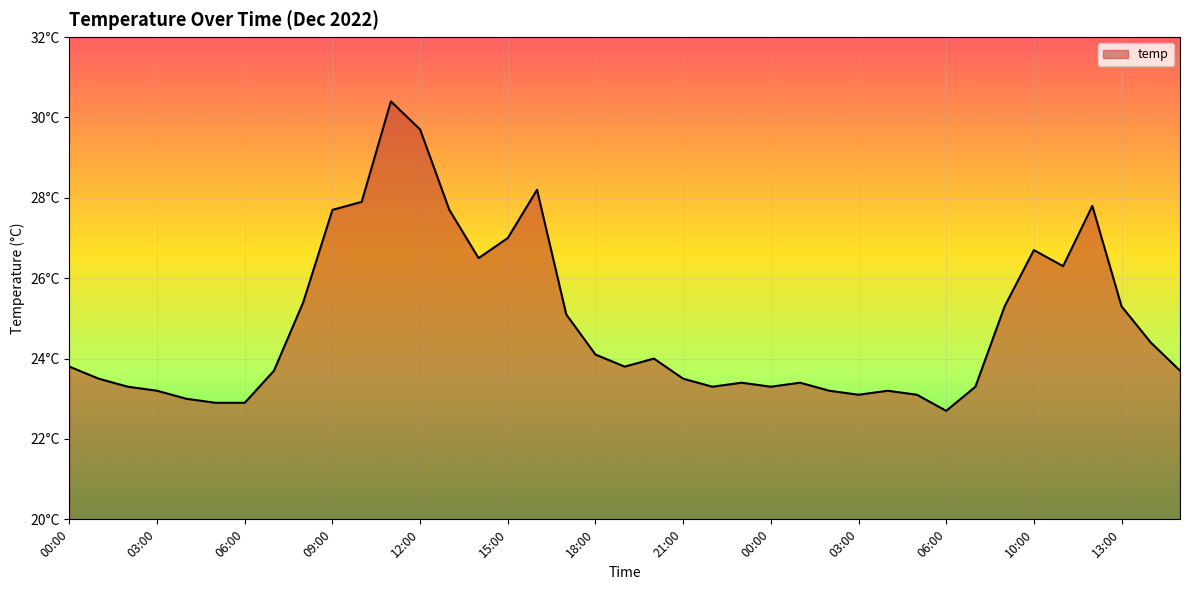

Is this an area chart (filled region under the line)?

Yes